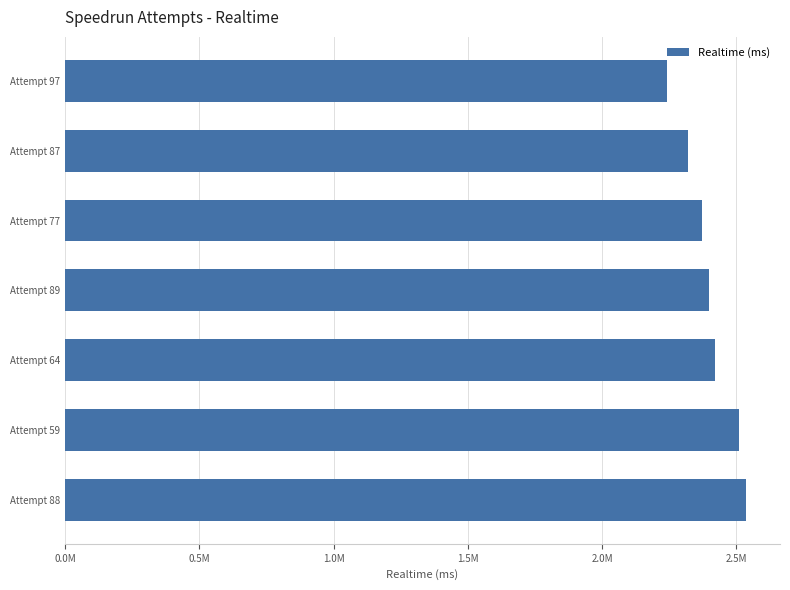

What is the difference between the maximum and minimum values?

294396